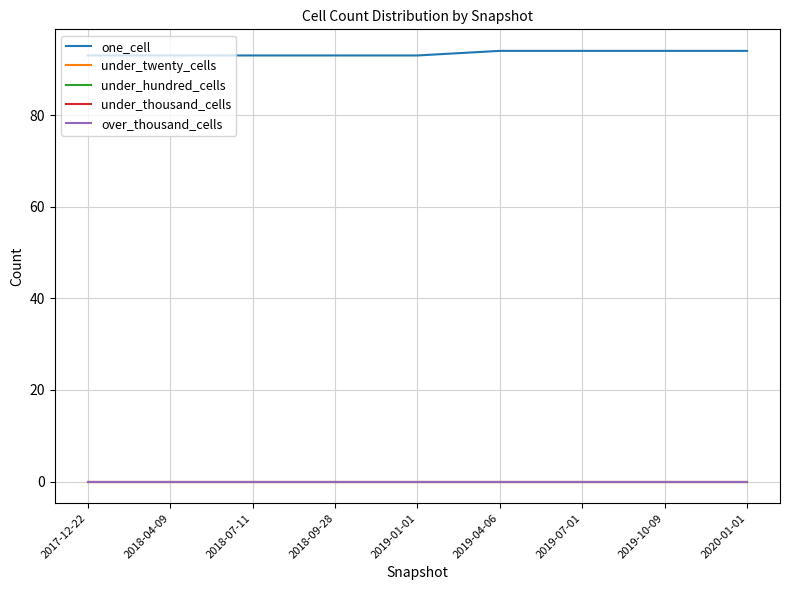

Is this an area chart (filled region under the line)?

No